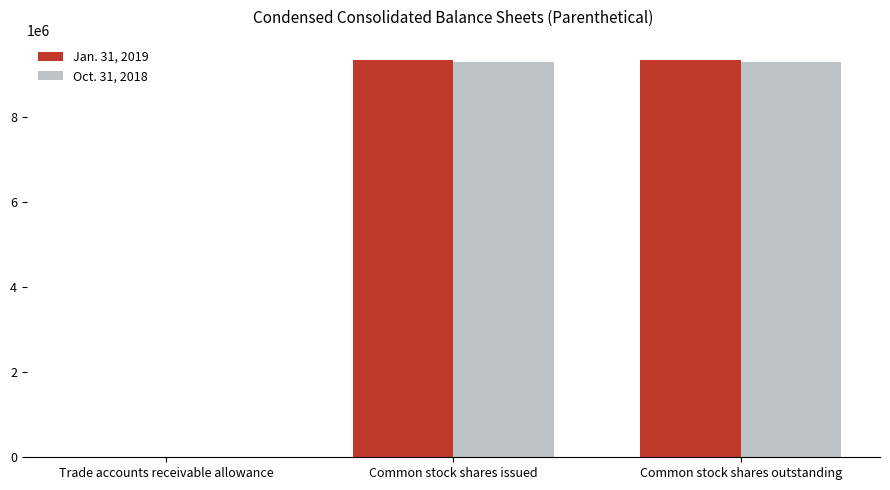

The value of Oct. 31, 2018 at Common stock shares outstanding is 13205878. True or false?

False